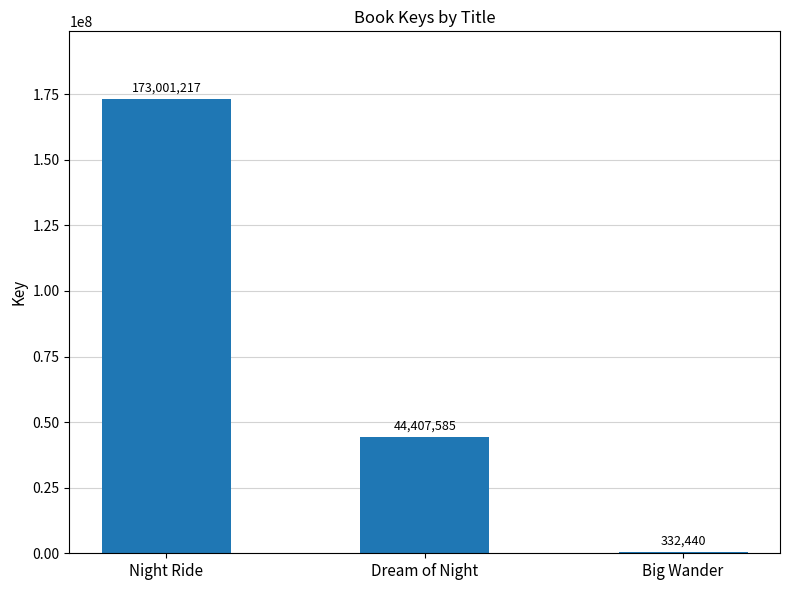

Which has a higher value, Night Ride or Big Wander?

Night Ride